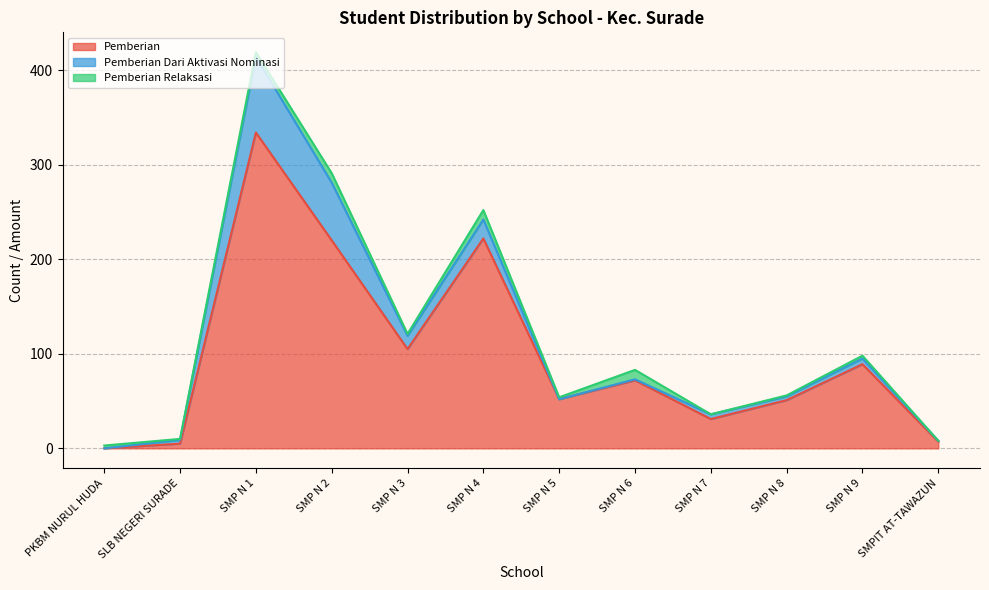

Which category has the highest value in the Pemberian series?

SMP N 1